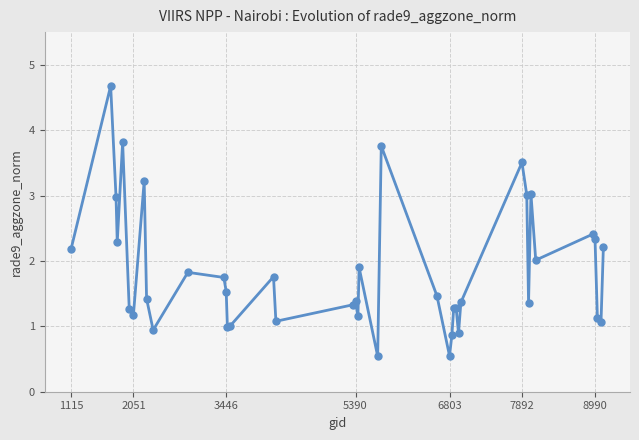

Does the chart display data point markers on the line(s)?

Yes